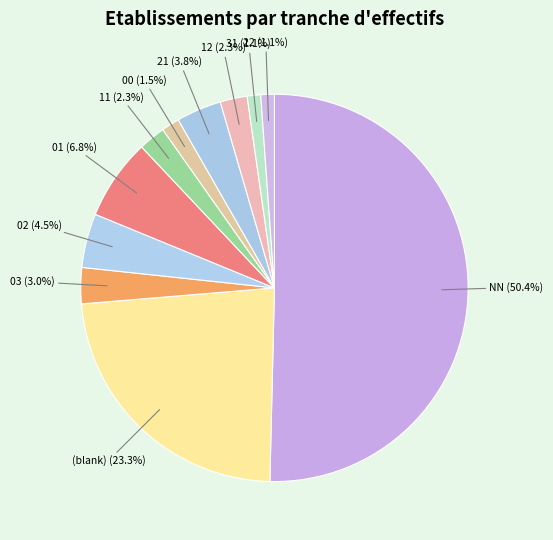

The 03 slice represents 3% of the pie. True or false?

True